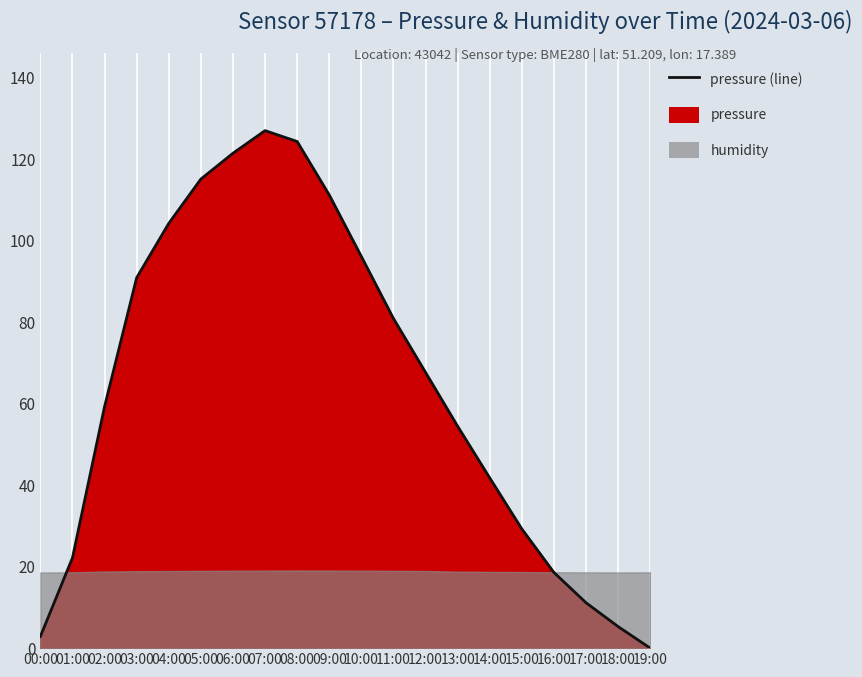

What is the ratio of the value at 07:00 to the value at 08:00?

1.0